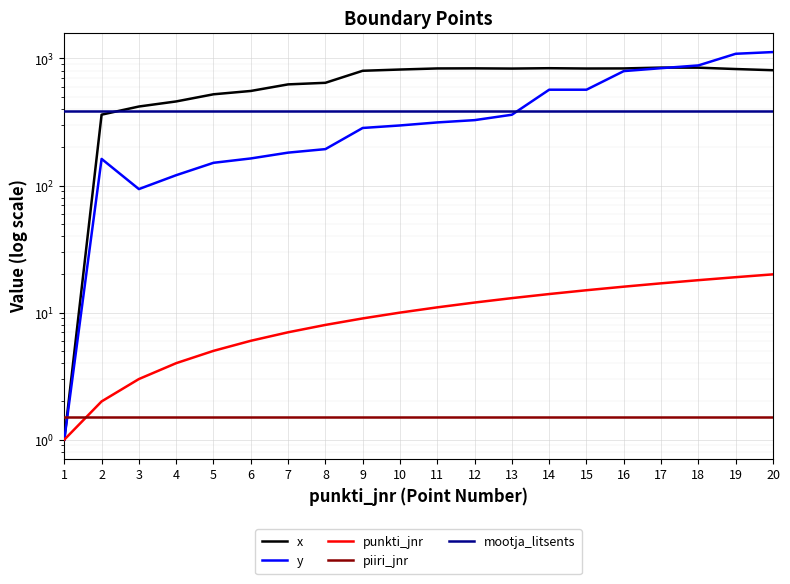

True or false: x has more than 2 points higher than both neighbors.

True